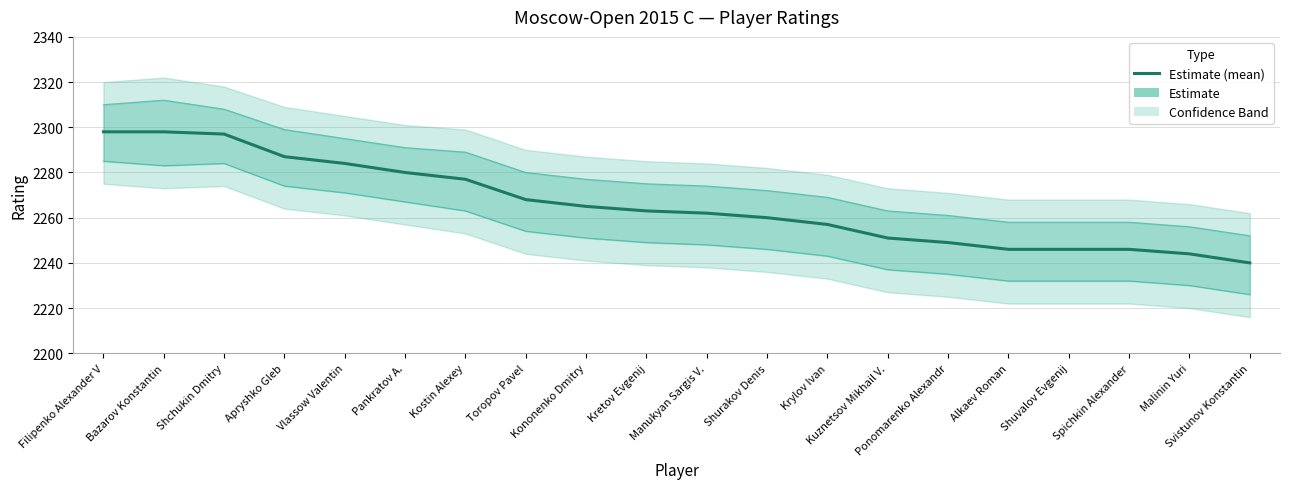

Reading left to right, what are all the values shown in this chart?

Filipenko Alexander V=2298	Bazarov Konstantin=2298	Shchukin Dmitry=2297	Apryshko Gleb=2287	Vlassow Valentin=2284	Pankratov A.=2280	Kostin Alexey=2277	Toropov Pavel=2268	Kononenko Dmitry=2265	Kretov Evgenij=2263	Manukyan Sargis V.=2262	Shurakov Denis=2260	Krylov Ivan=2257	Kuznetsov Mikhail V.=2251	Ponomarenko Alexandr=2249	Alkaev Roman=2246	Shuvalov Evgenij=2246	Spichkin Alexander=2246	Malinin Yuri=2244	Svistunov Konstantin=2240